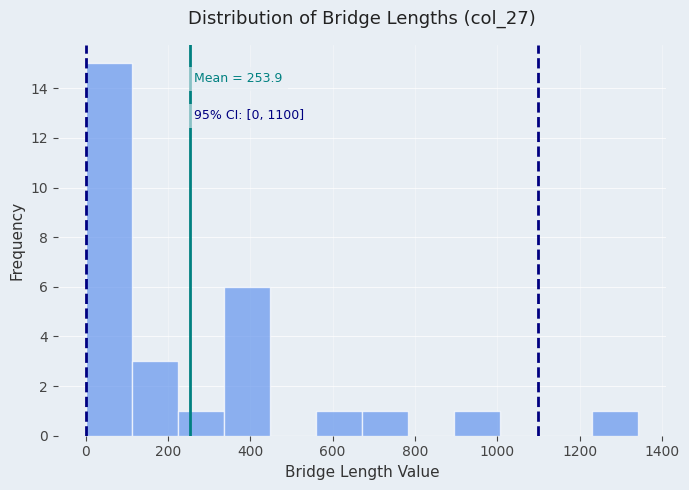

Which range on the x-axis has the tallest bar?

0 to 120